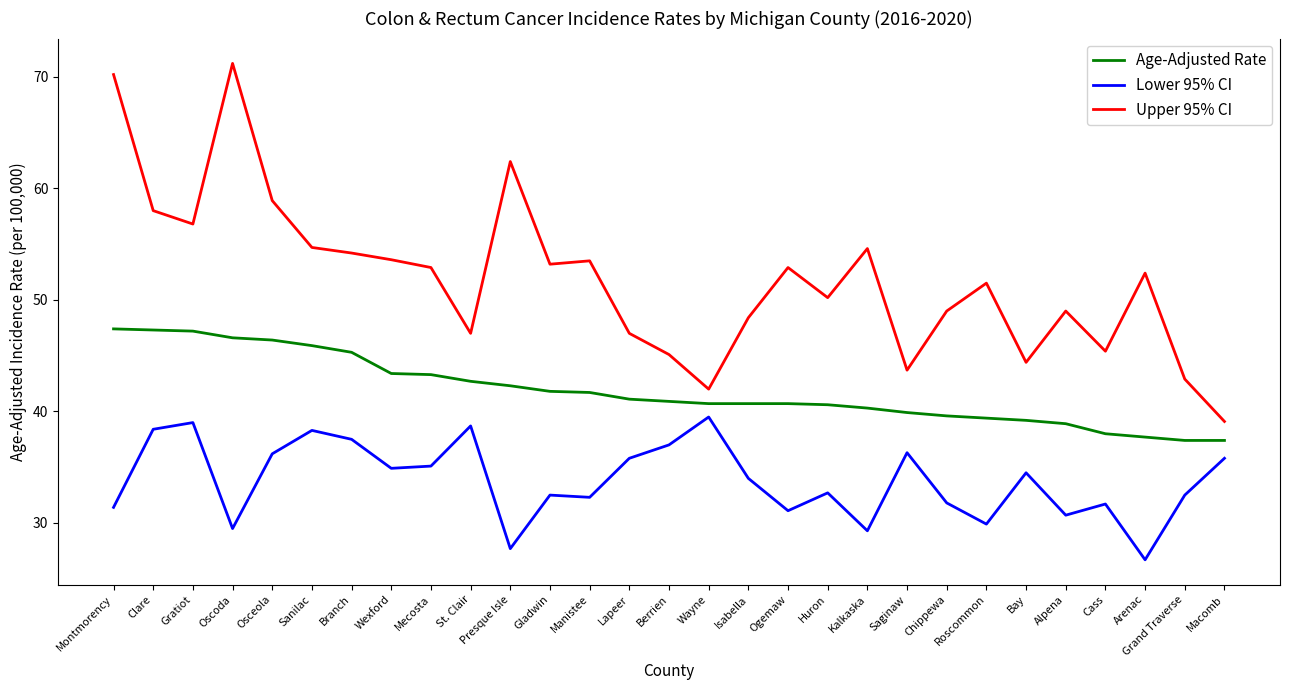

What is the difference between the maximum and minimum values in the Upper 95% CI series?

32.1